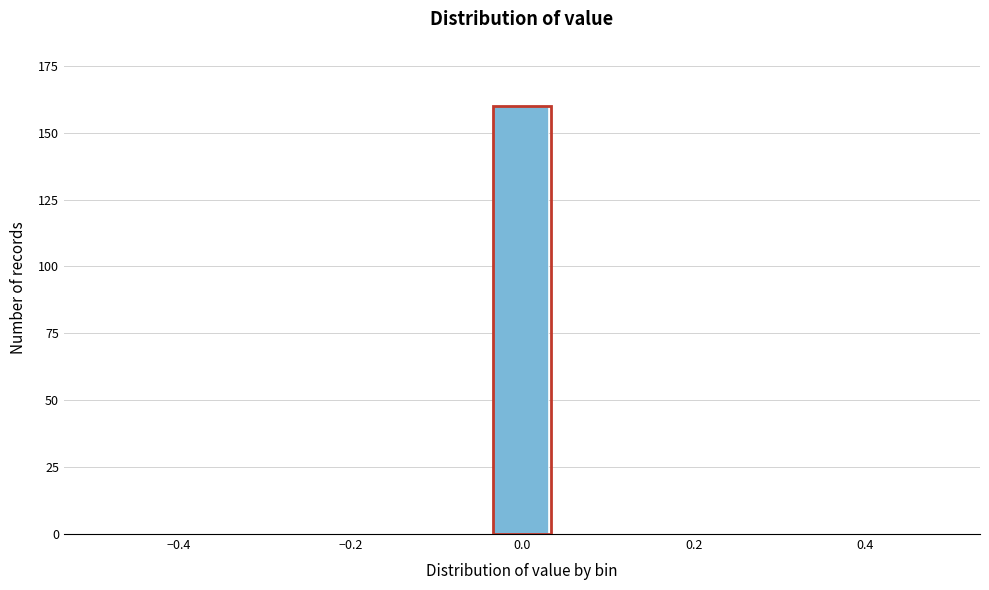

Read against the x-axis, roughly where is the centre of the tallest bar?

0.00